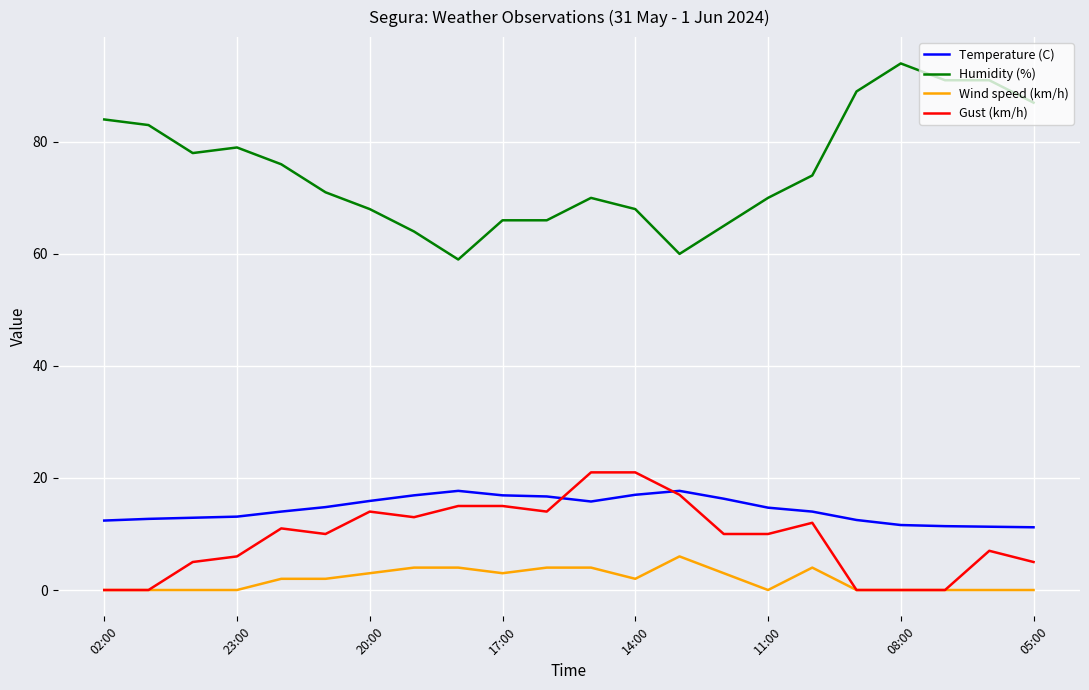

Which series has the largest range (max minus min)?

Humidity (%)